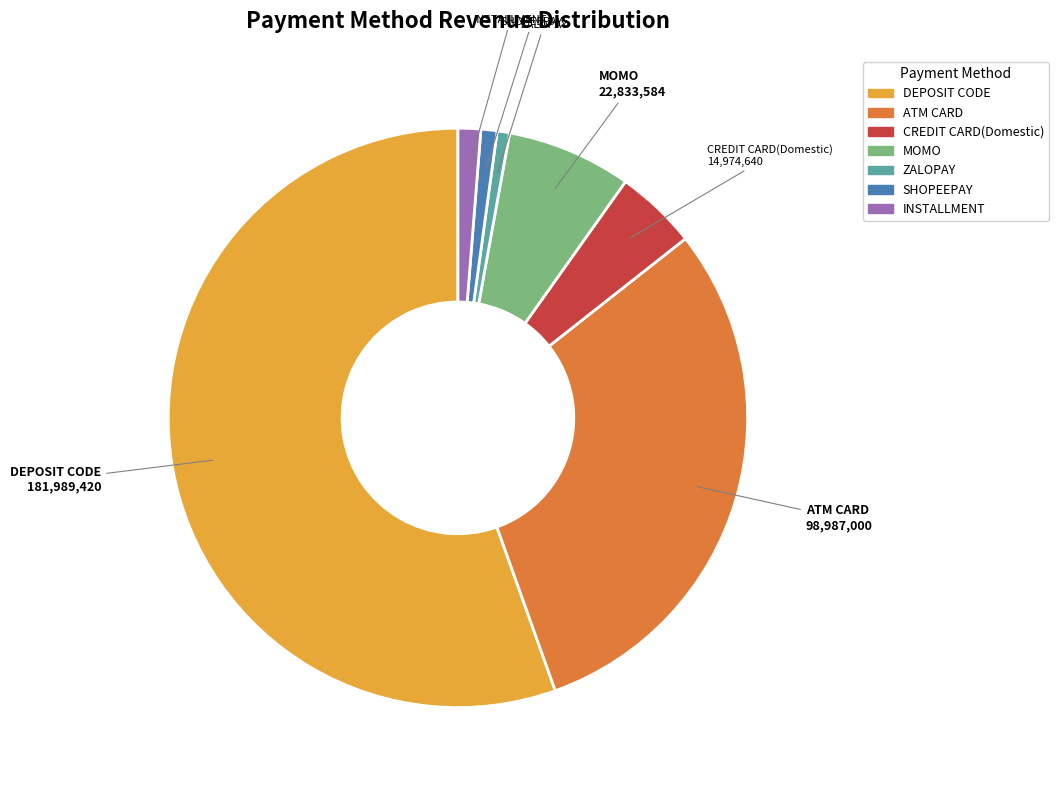

What is the largest slice in the pie chart?

DEPOSIT CODE